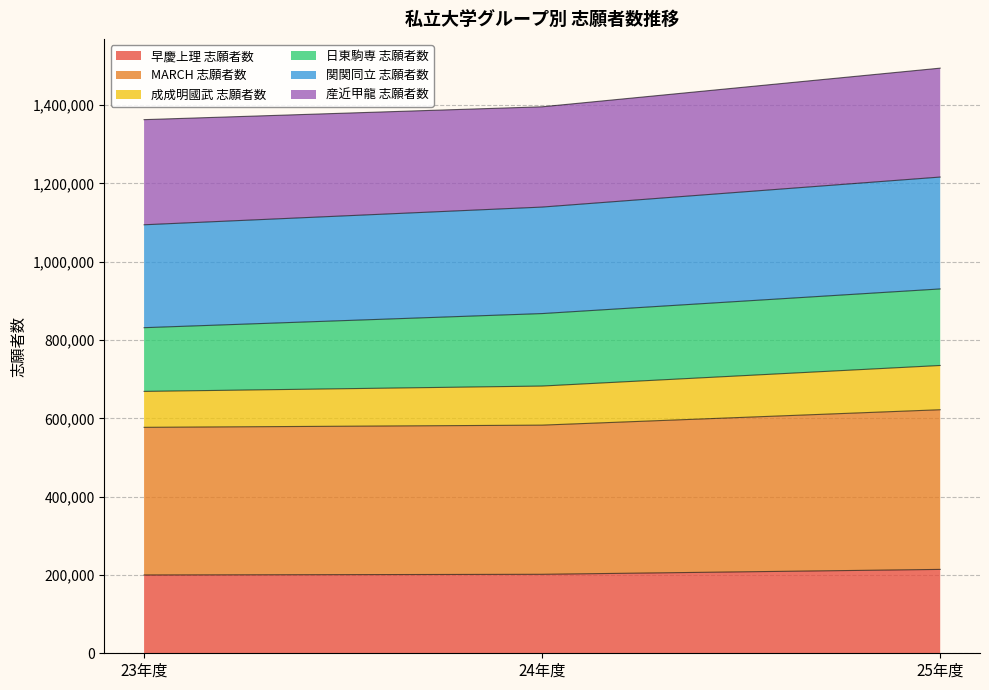

What is the total value across all series at 25年度?

1494246